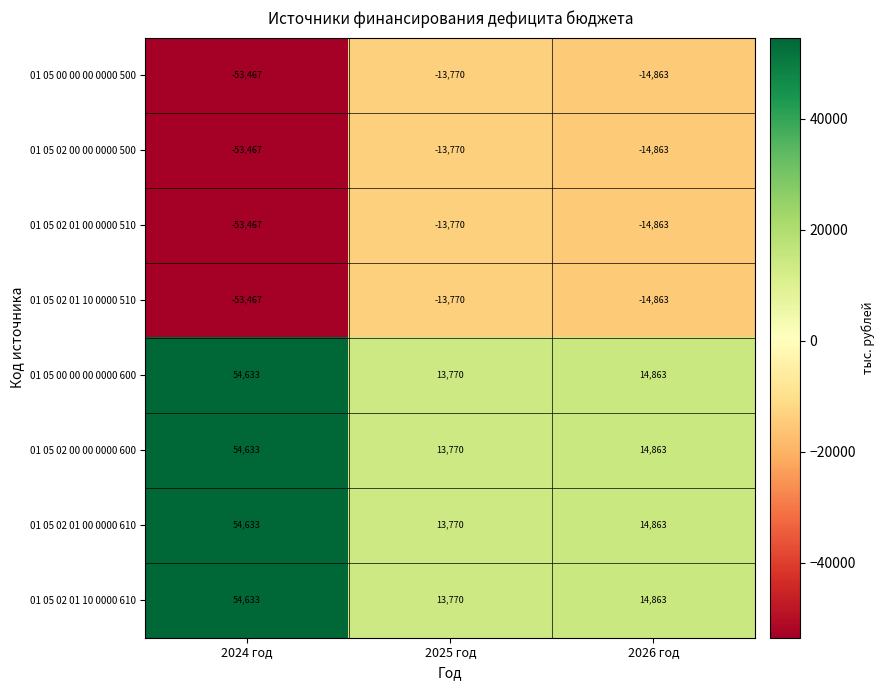

What is the difference between the highest and lowest values at 2024 год?

108100